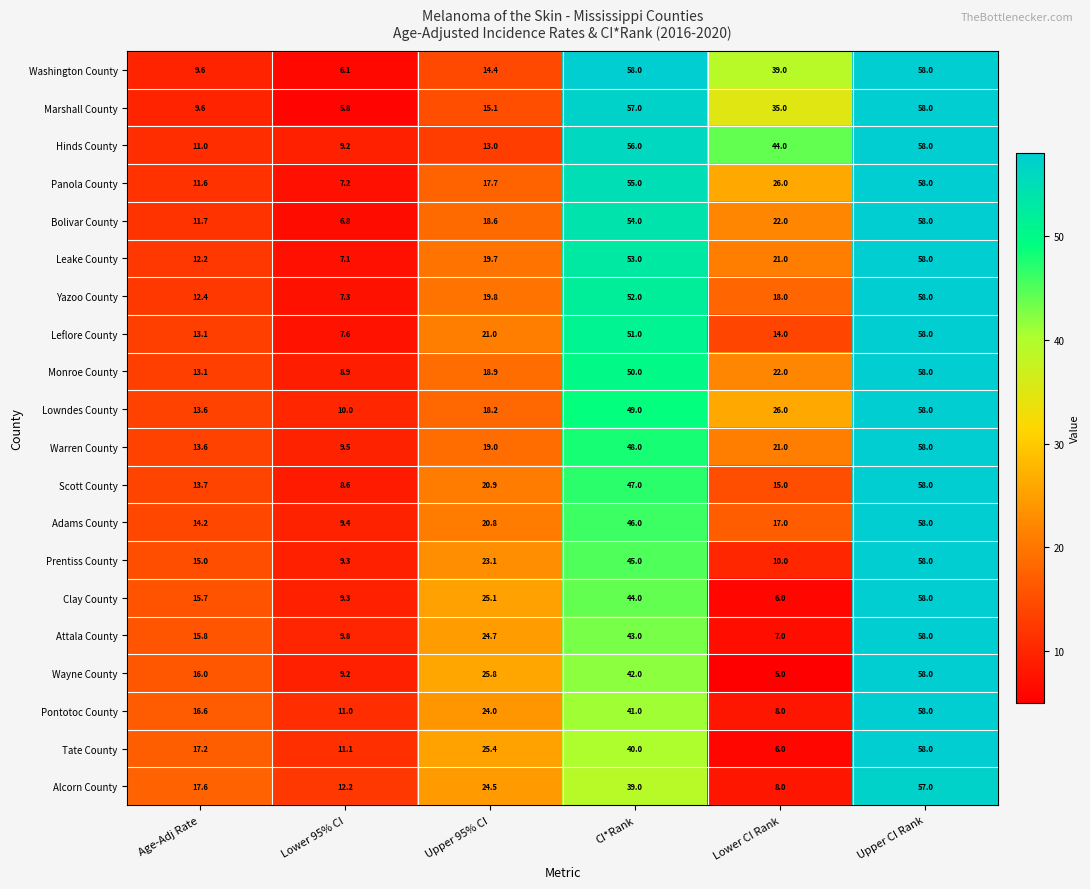

What is the maximum value shown in the chart?

58.0